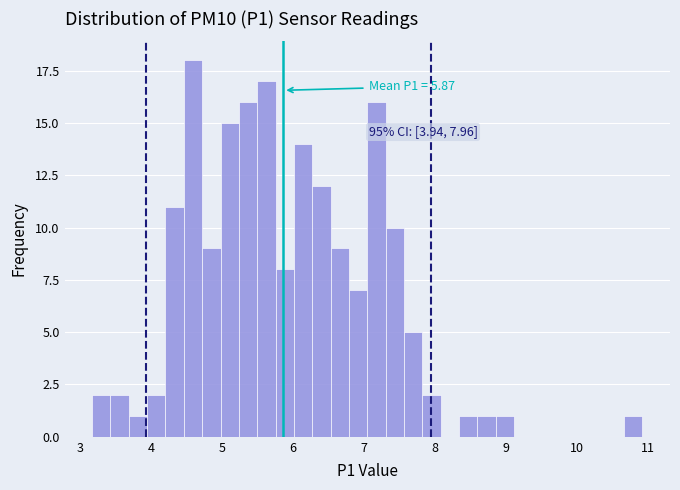

Read against the x-axis, roughly where is the centre of the tallest bar?

4.6